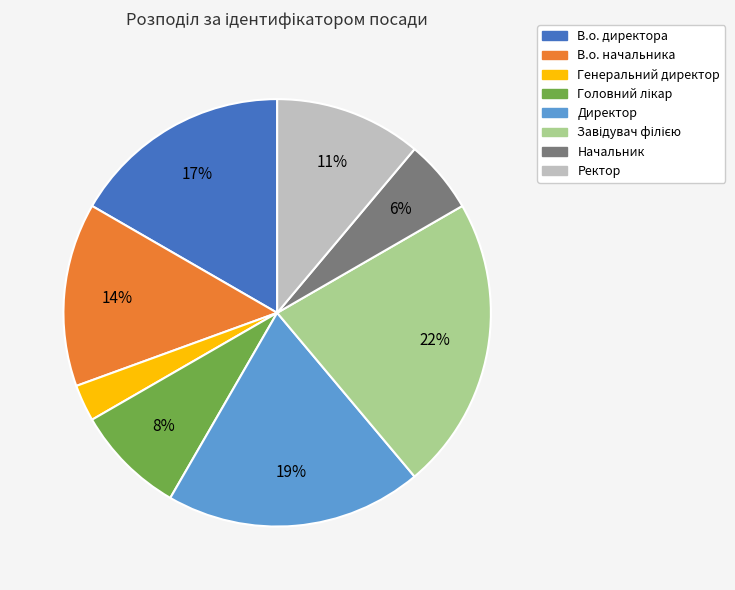

Is the sum of В.о. начальника and Директор greater than half?

No